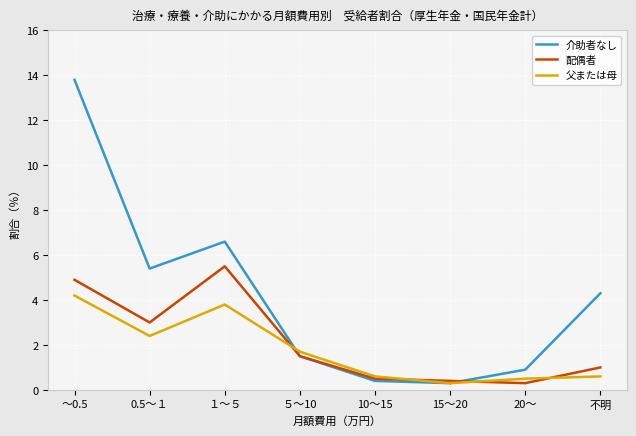

What is the greatest value displayed?

13.8